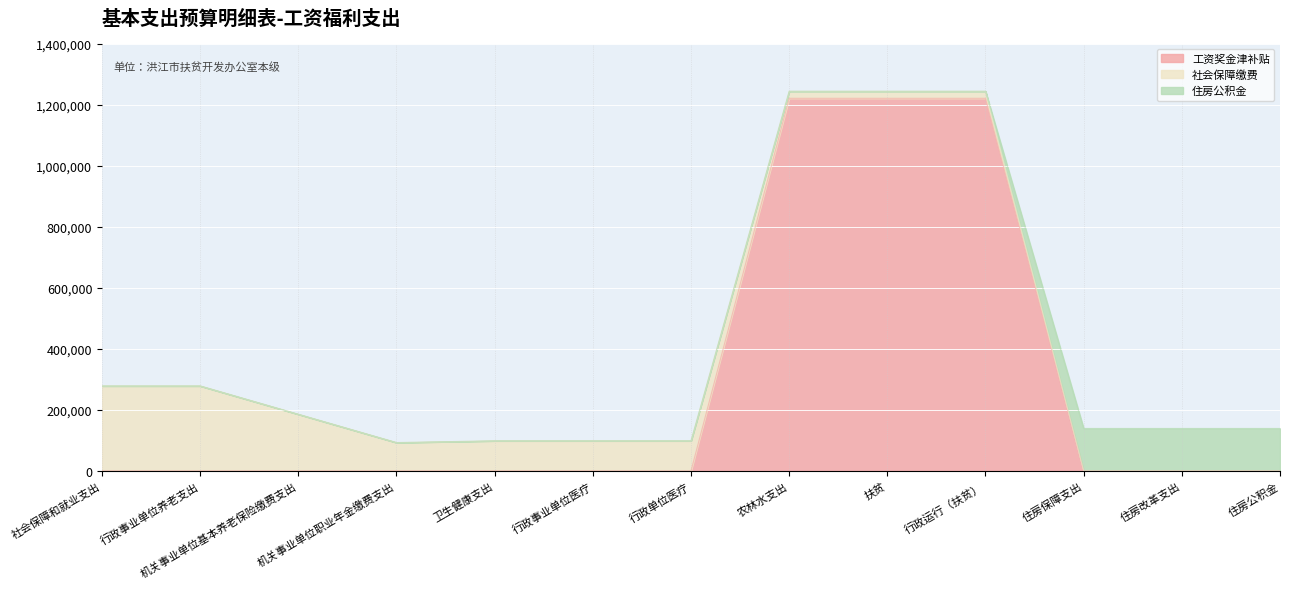

What position from the right is 机关事业单位基本养老保险缴费支出?

11